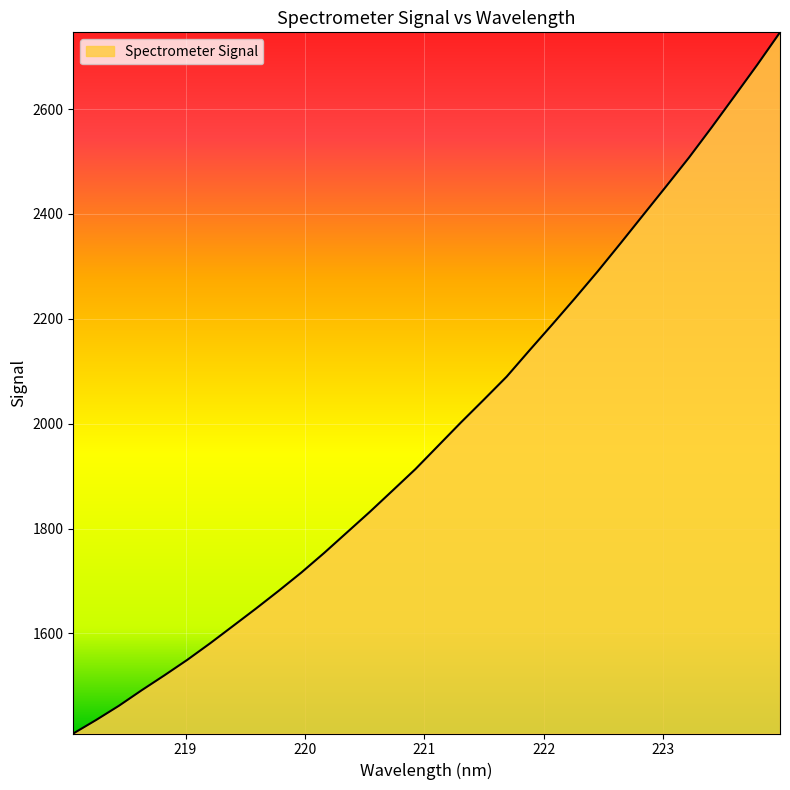

What is the greatest value displayed?

2746.4